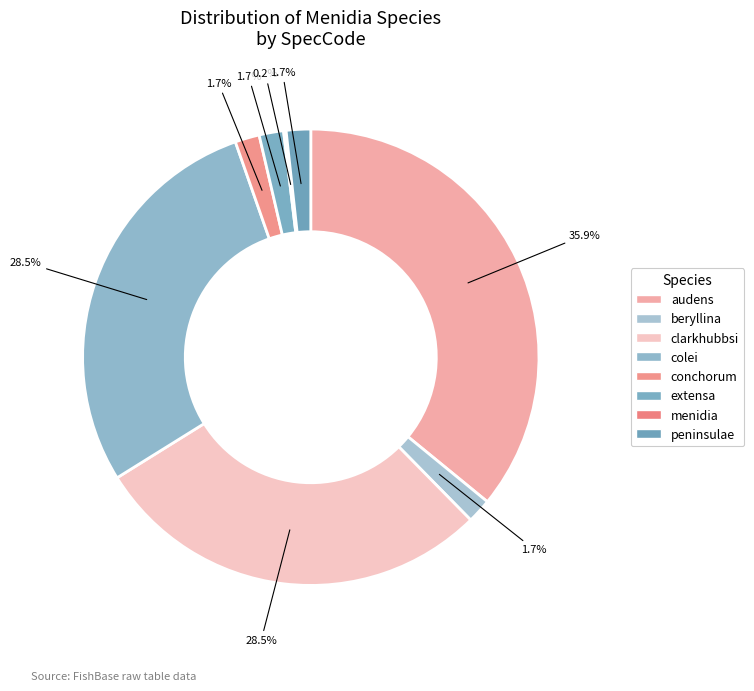

What is the total percentage of beryllina and clarkhubbsi?

30.2%